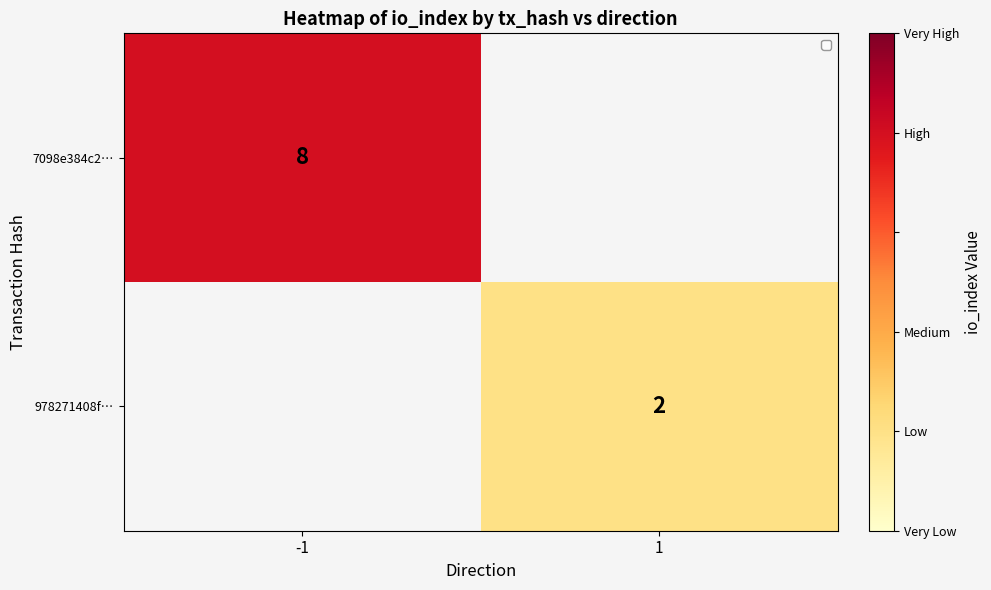

True or false: 978271408f… has a value of 2 at 1.

True